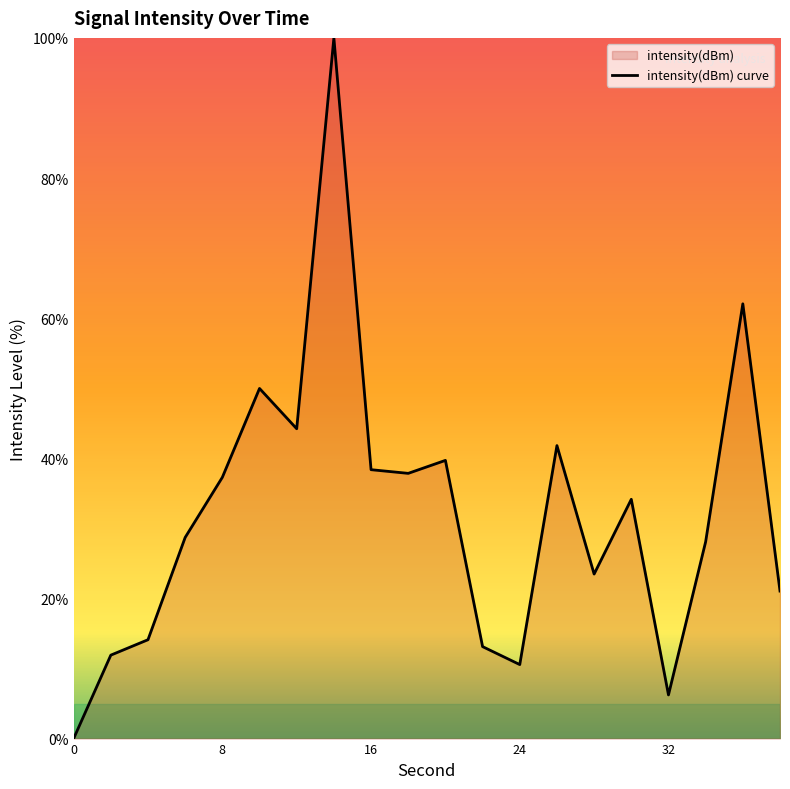

What is the greatest value displayed?

100.0